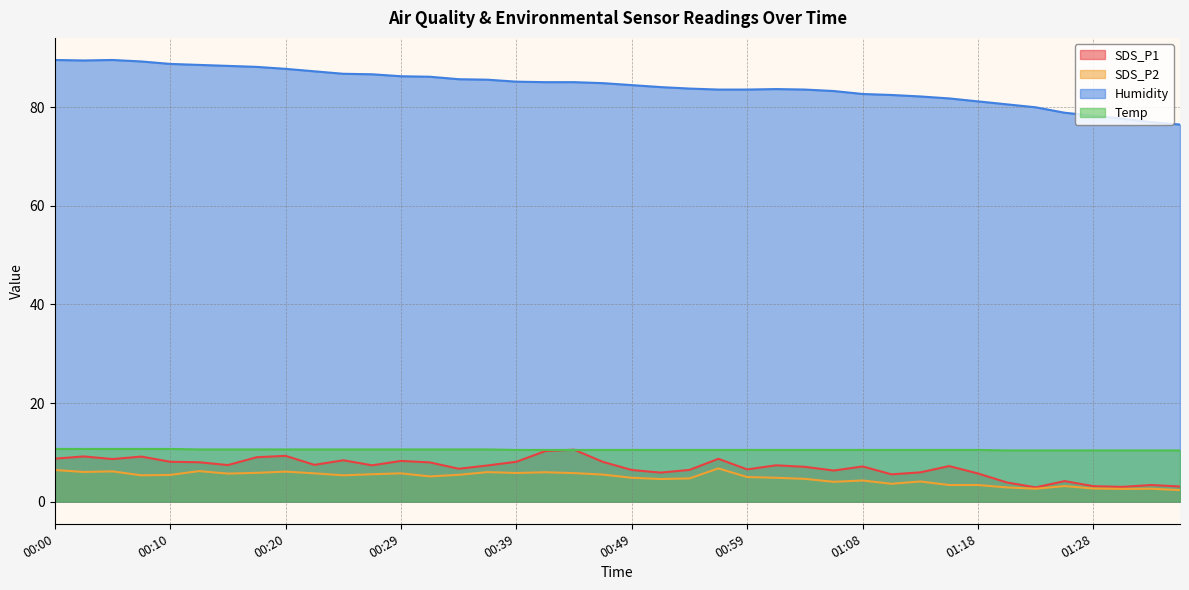

Which series changed the most between 00:56 and 01:16?

SDS_P2